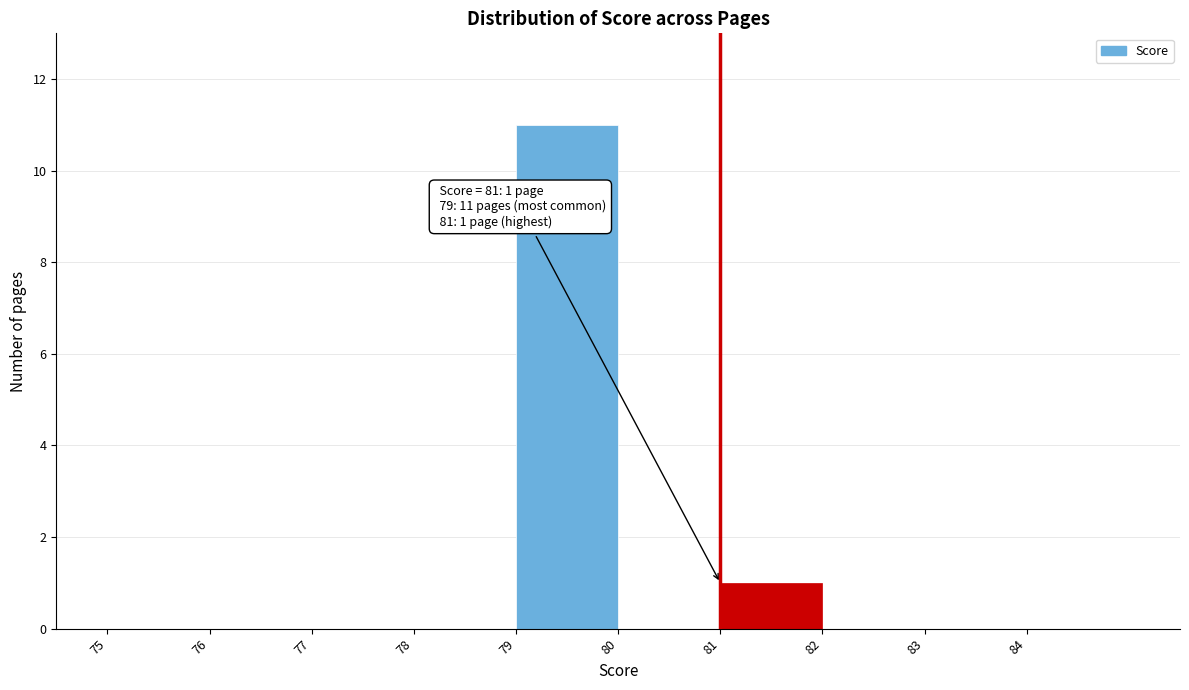

Which range on the x-axis has the tallest bar?

79 to 80